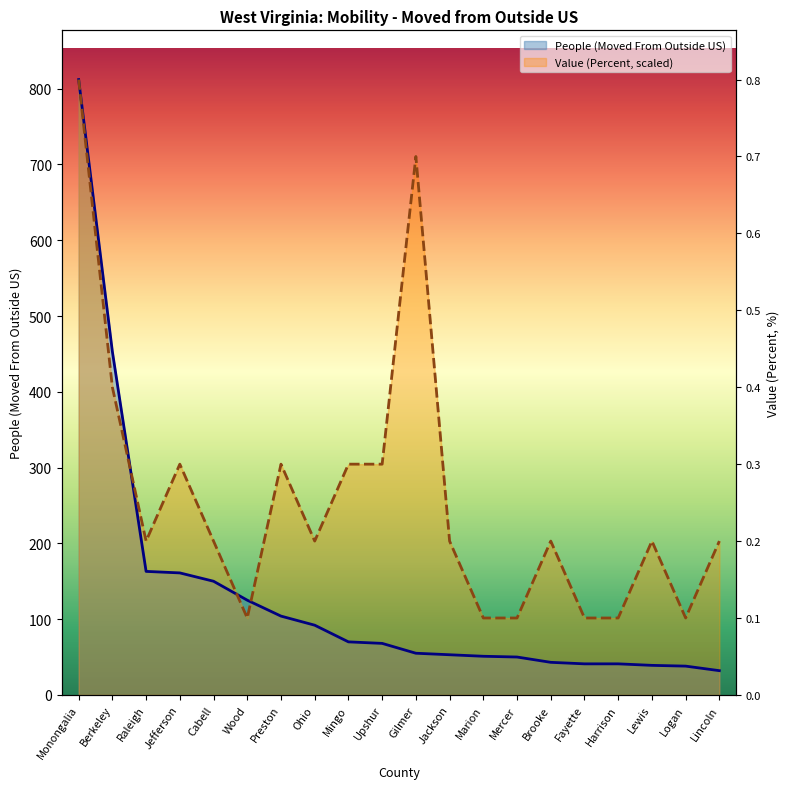

What is the label of the 1st point from the left?

Monongalia